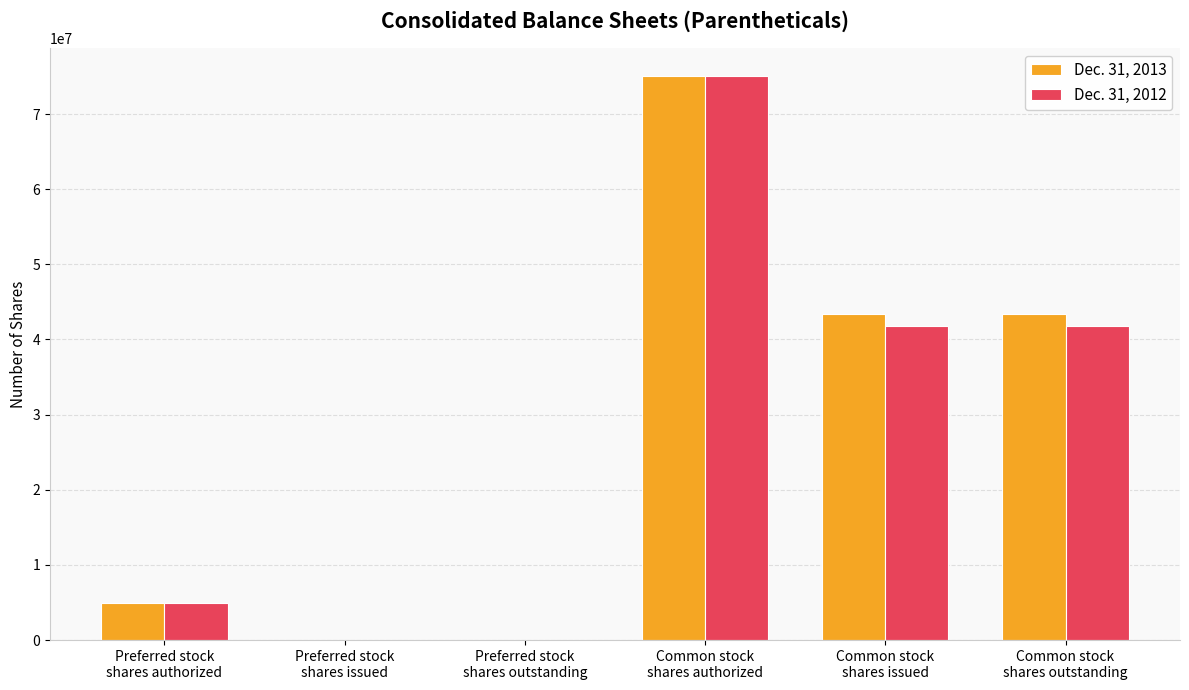

Reading left to right, transcribe all the data shown in this chart.

Dec. 31, 2013: Preferred stock
shares authorized=5000000	Preferred stock
shares issued=0	Preferred stock
shares outstanding=0	Common stock
shares authorized=75000000	Common stock
shares issued=43342830	Common stock
shares outstanding=43342830
Dec. 31, 2012: Preferred stock
shares authorized=5000000	Preferred stock
shares issued=0	Preferred stock
shares outstanding=0	Common stock
shares authorized=75000000	Common stock
shares issued=41739569	Common stock
shares outstanding=41739569